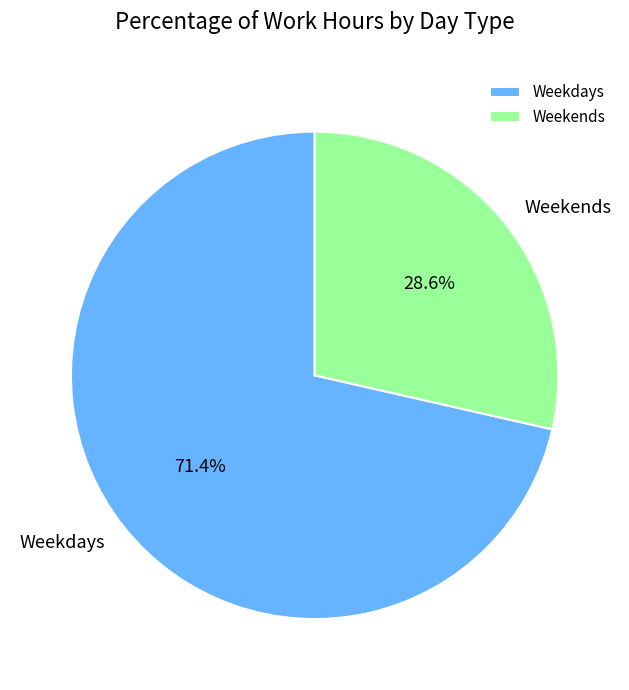

To the nearest percent, what is the average slice percentage?

50%